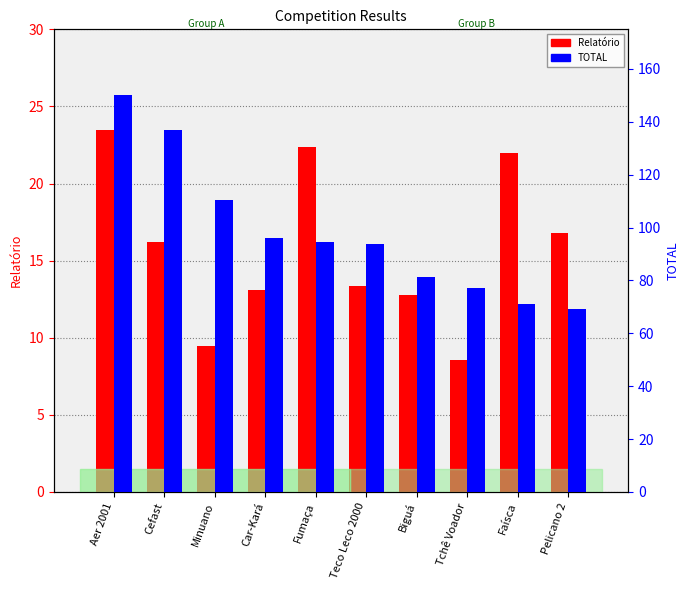

Which label corresponds to the smallest value in the chart?

Tchê Voador